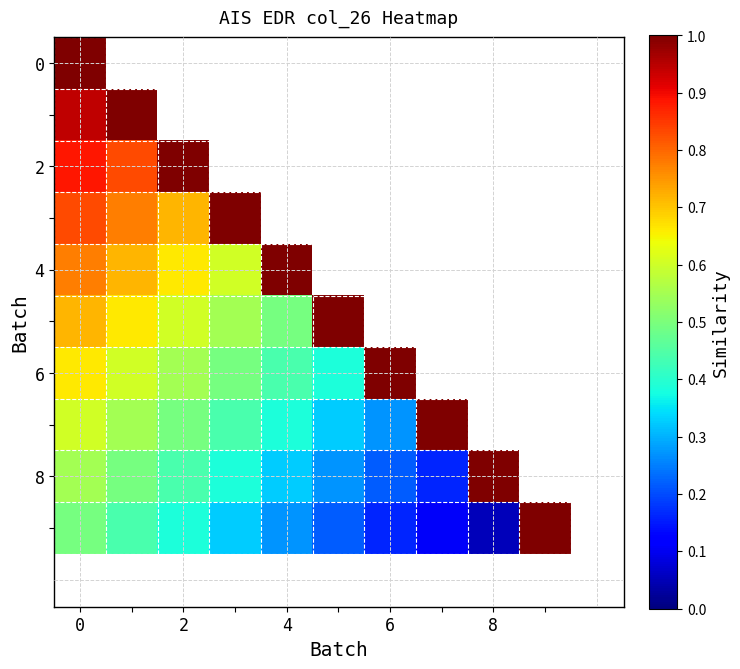

What is the lowest value of the 6 series?

0.4